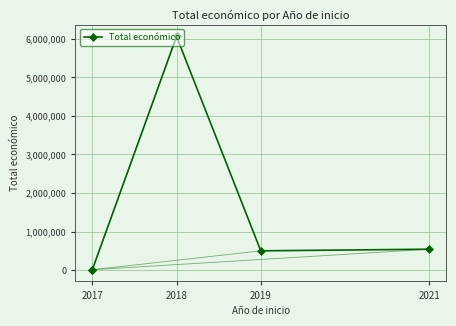

What is the sum of all values?

7123297